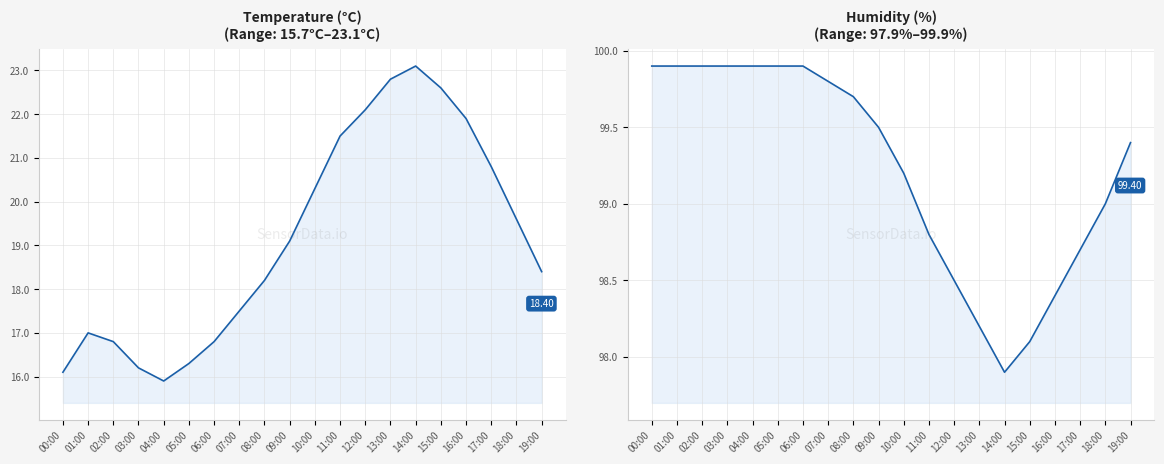

How many series are shown in this chart?

2